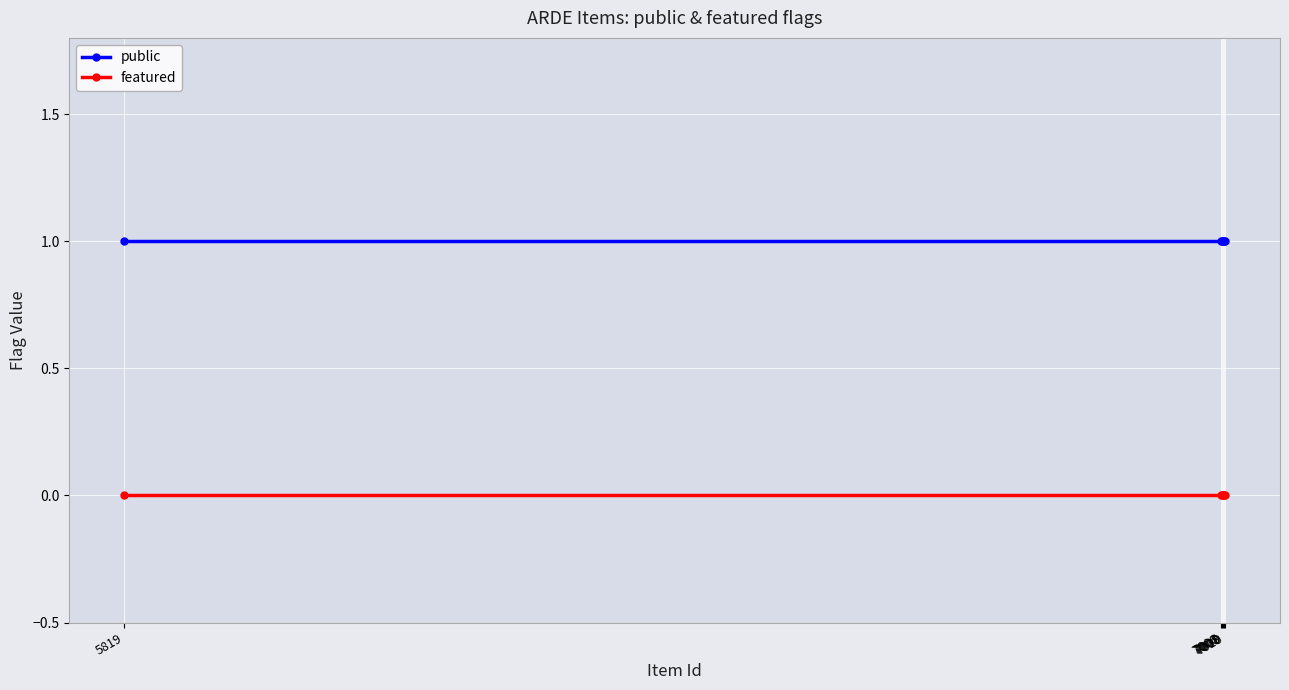

What is the average value of the public series?

1